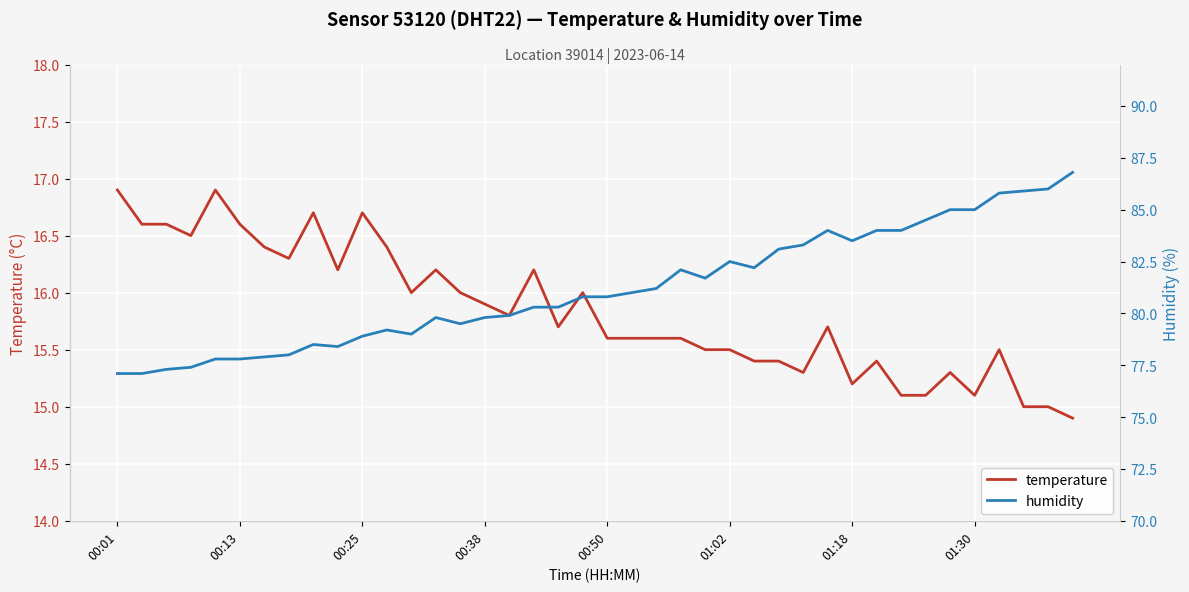

What is the sum of the humidity values at 31 and 27?

167.1